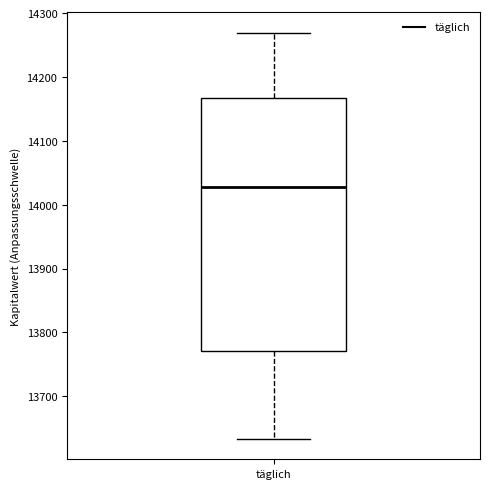

Where is the lower edge of the box for täglich on the y-axis? The values are not printed on the chart, so give them approximately, as read against the axis.

13770